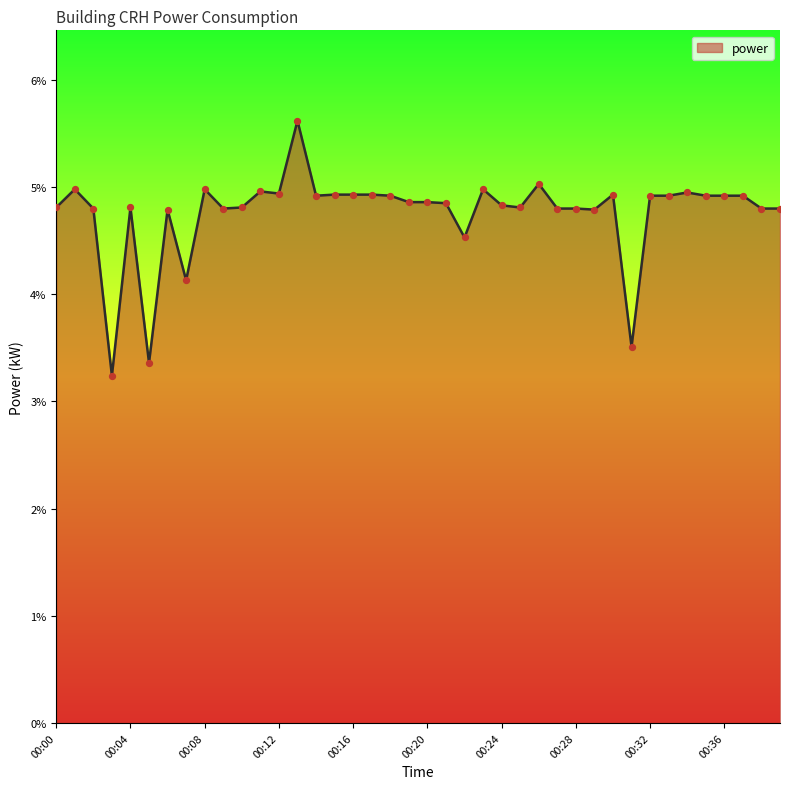

What is the difference between the maximum and minimum values?

2.4